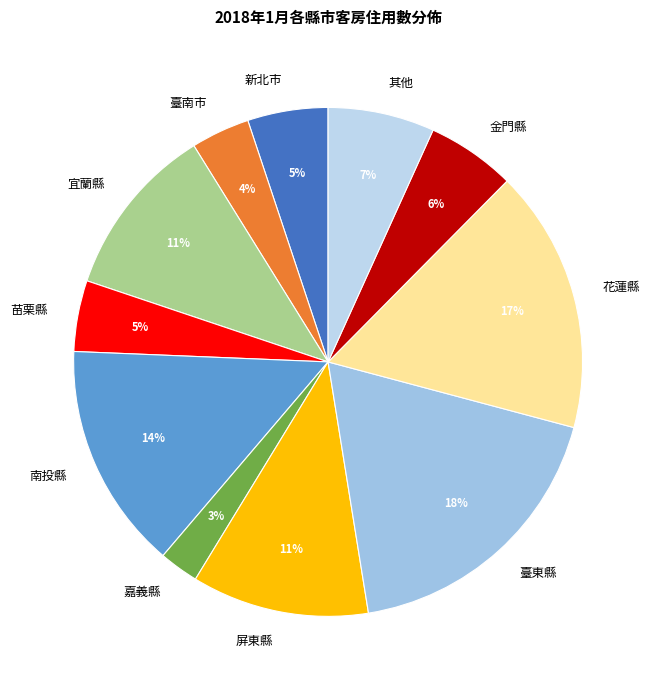

To the nearest percent, what is the difference between the 新北市 and 臺南市 slice percentages?

1%